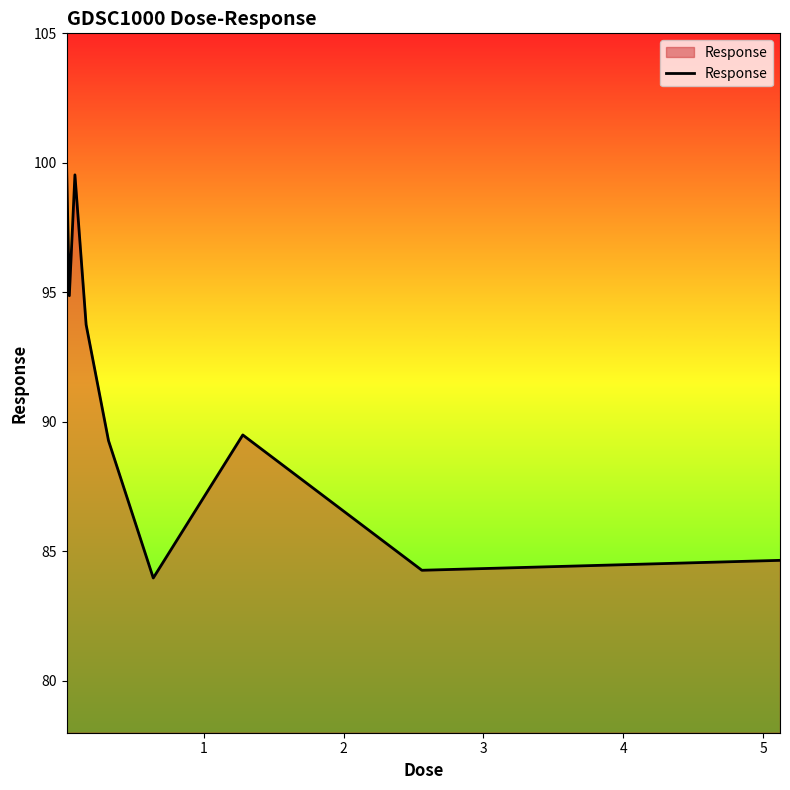

What is the difference between the maximum and minimum values?

16.1